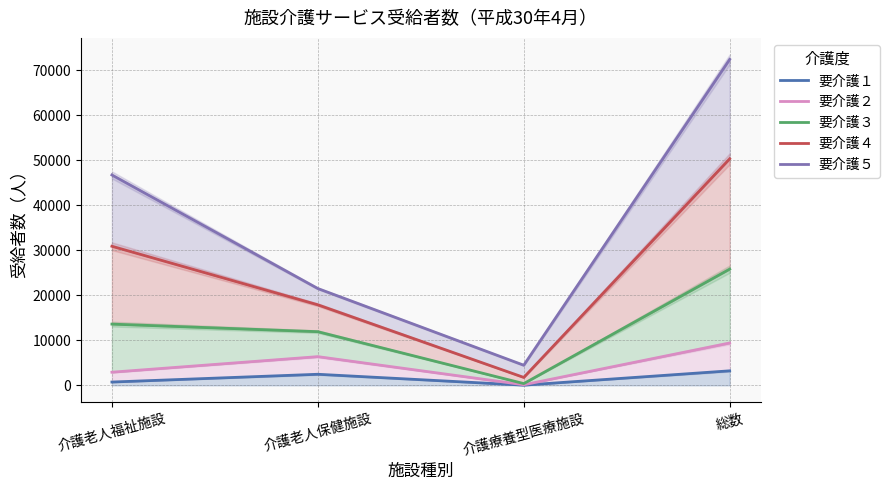

How many lines are shown in the chart?

5